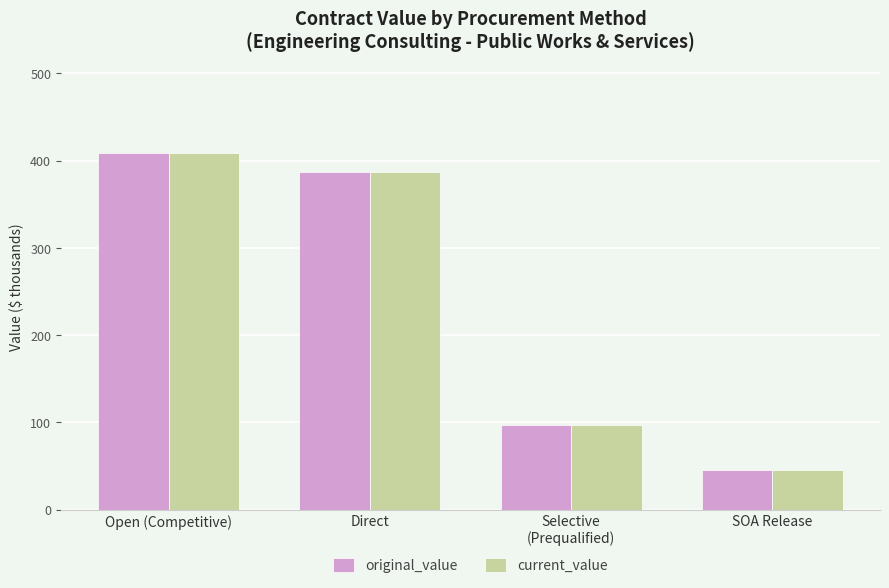

At which label does current_value reach its peak?

Open (Competitive)